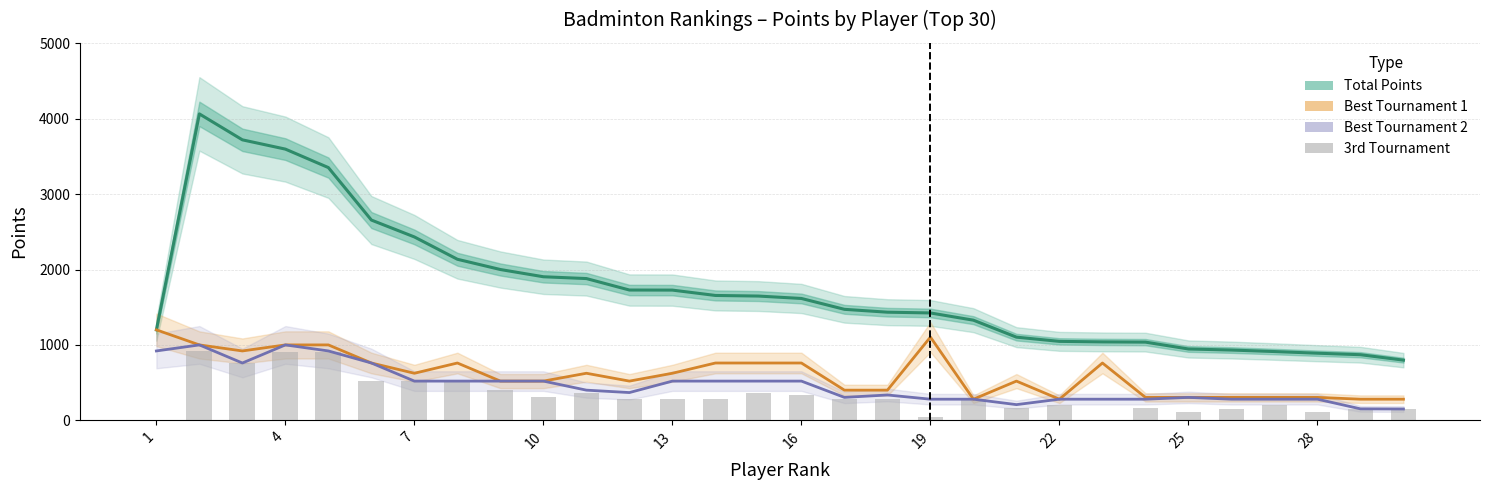

Which series has the largest total across all categories?

Body (Total)